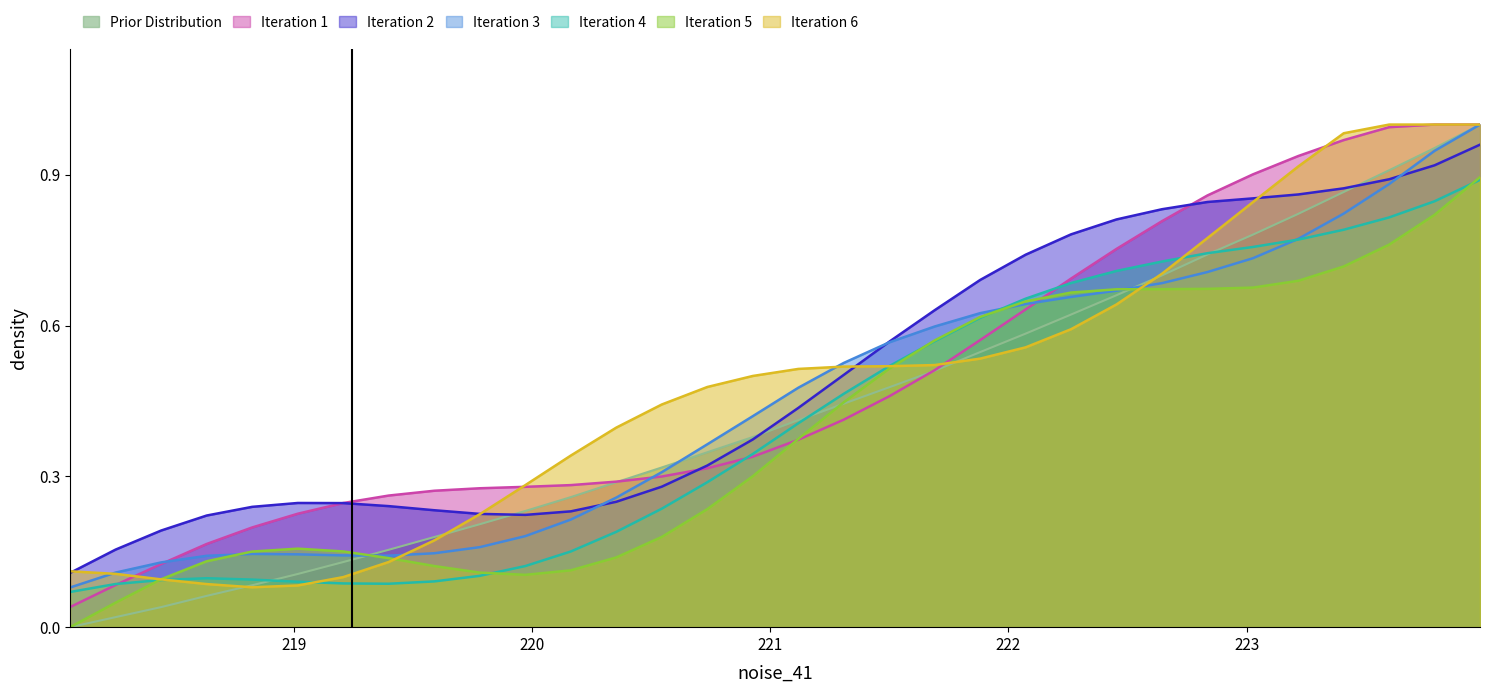

Which has a higher value, 219.7801 or 222.0721?

222.0721